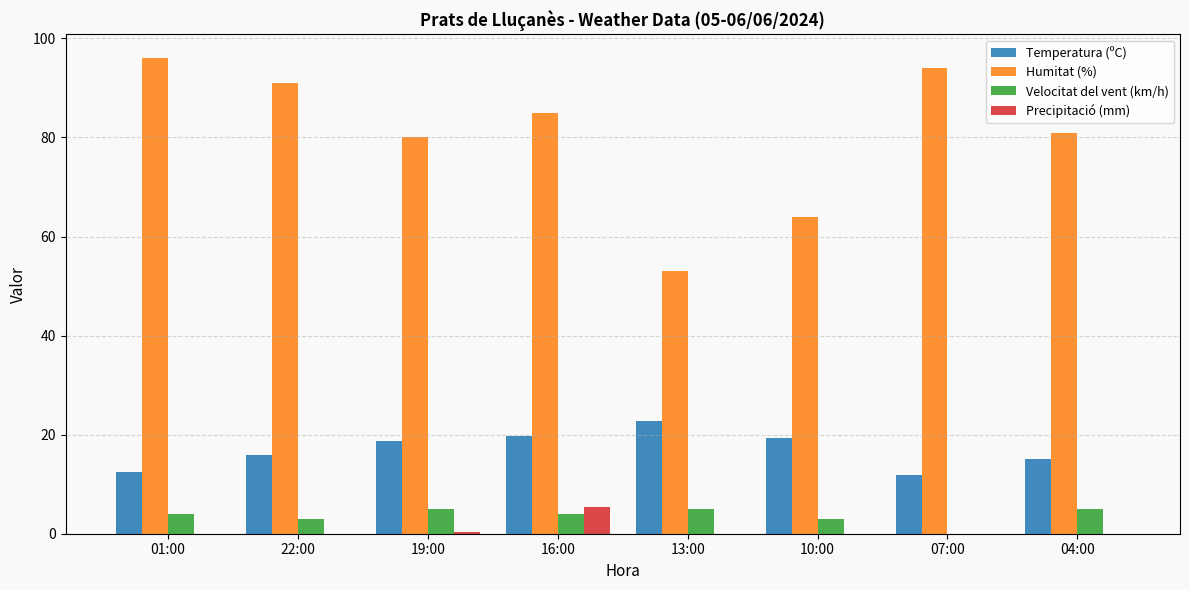

Which series changed the most between 13:00 and 10:00?

Humitat (%)